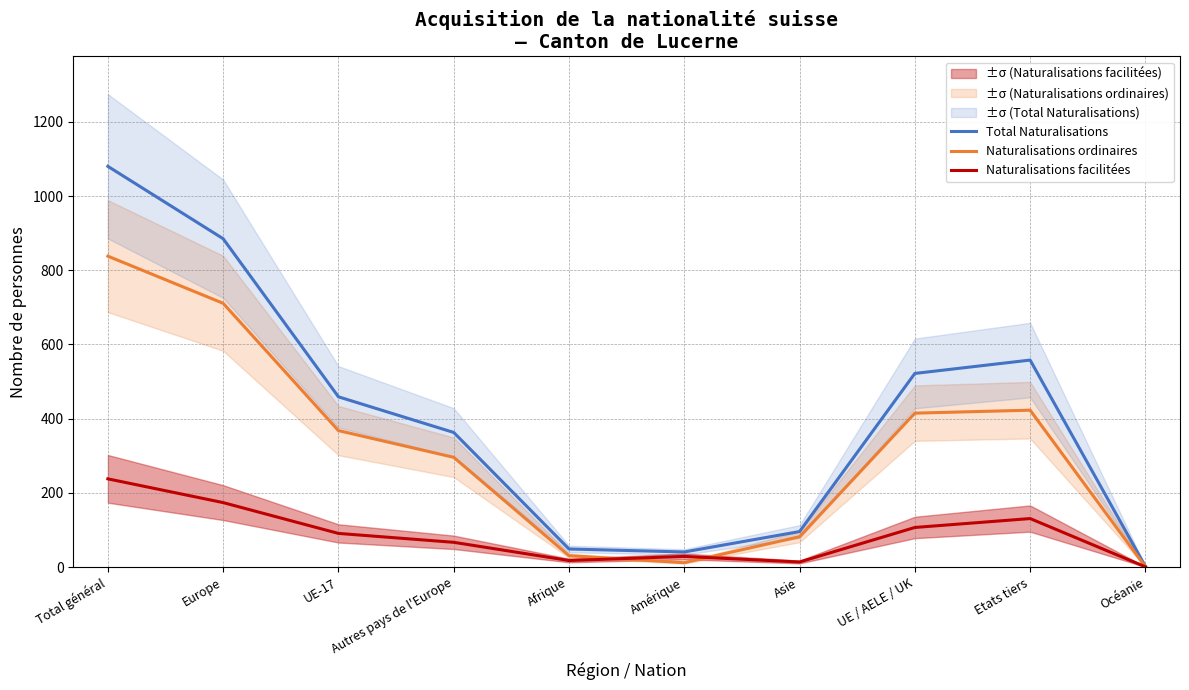

Rank the series by their maximum value, from highest to lowest.

Total Naturalisations, Naturalisations ordinaires, Naturalisations facilitées